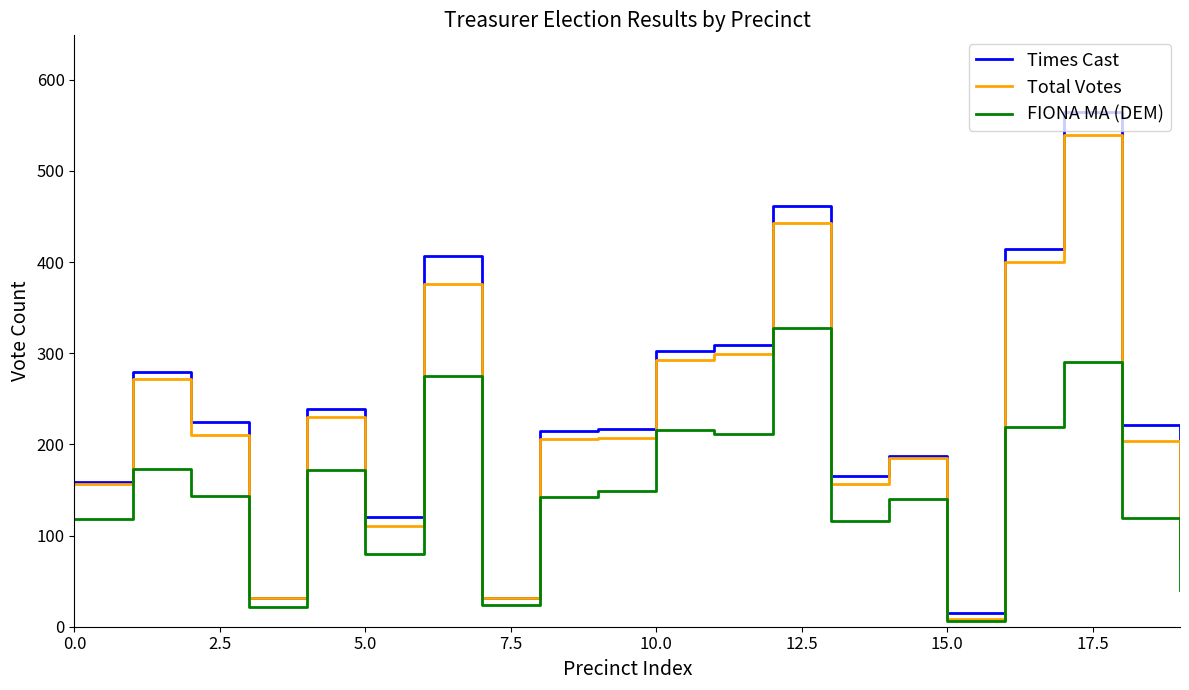

What is the maximum value shown in the chart?

564